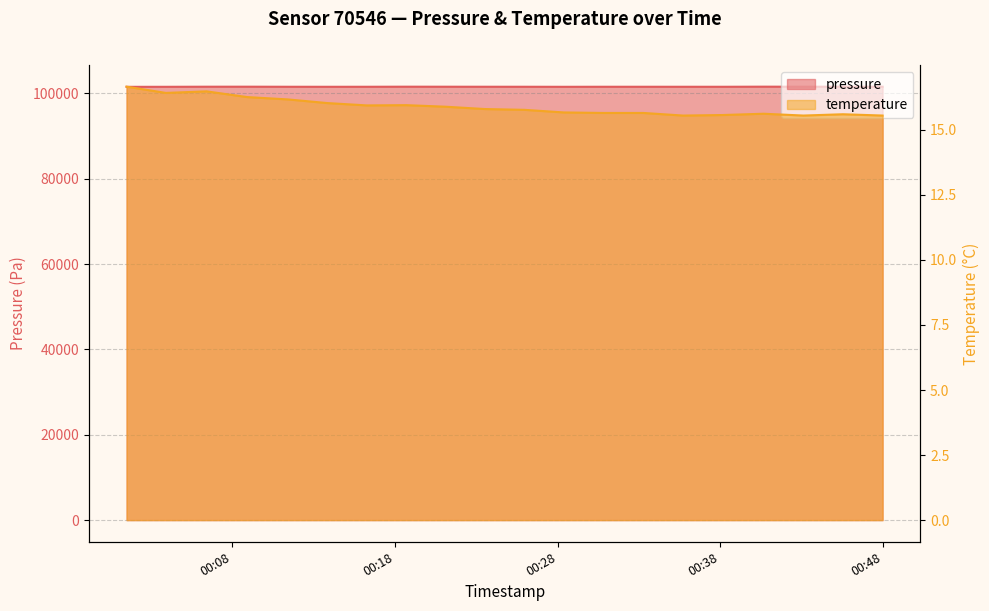

Which series has the widest spread of values?

pressure